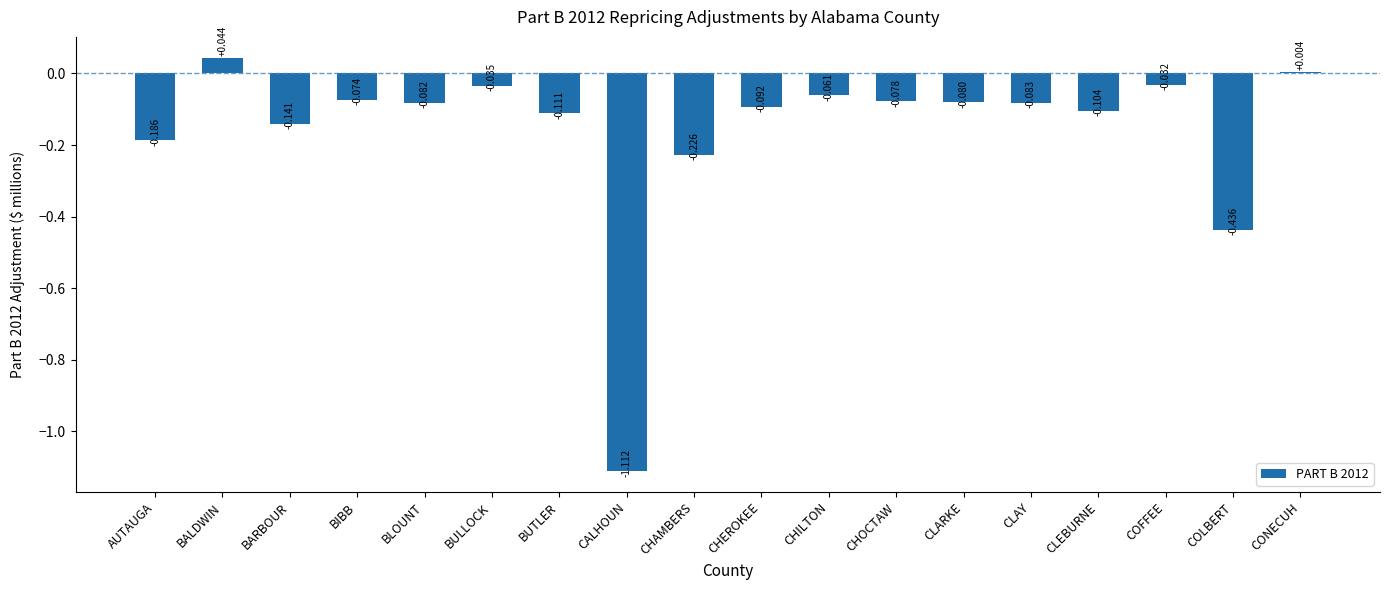

How many positive values are there?

2